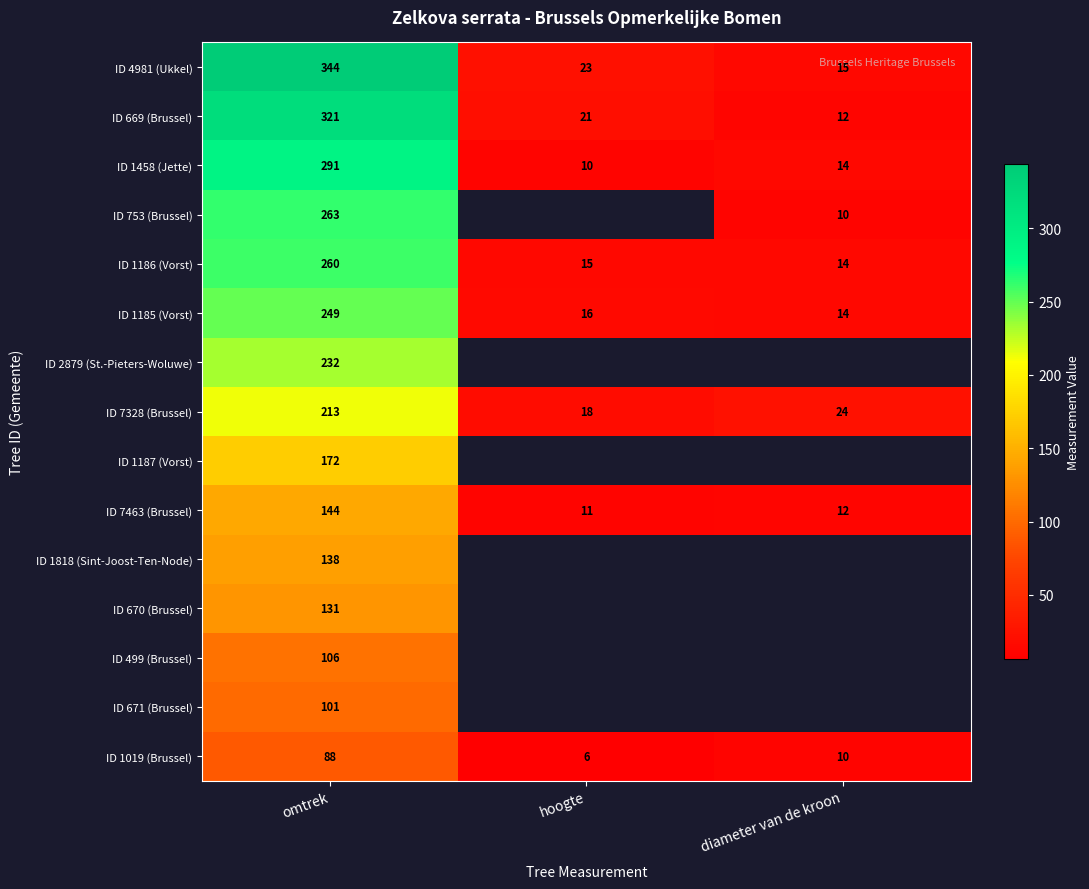

True or false: ID 1187 (Vorst) has a value of 102.7 at omtrek.

False